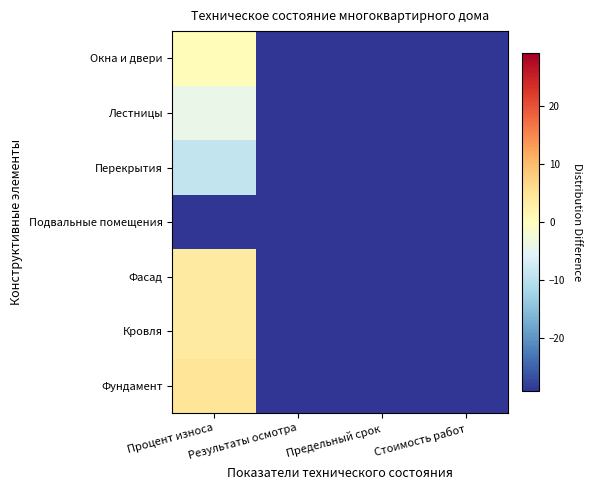

What is the greatest value displayed?

4.8